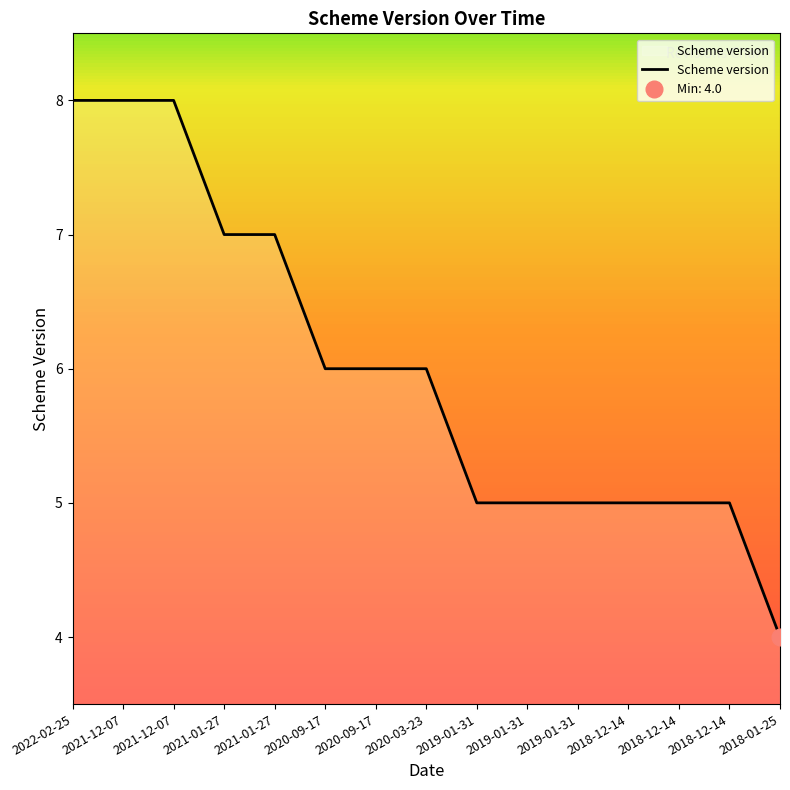

What is the label of the 9th point from the right?

2020-09-17